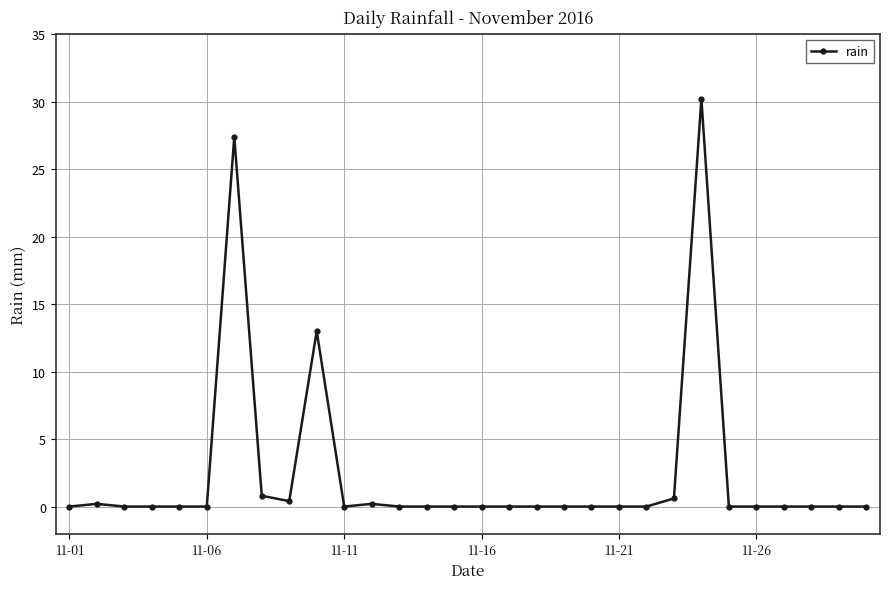

What is the sum of all values?

72.8